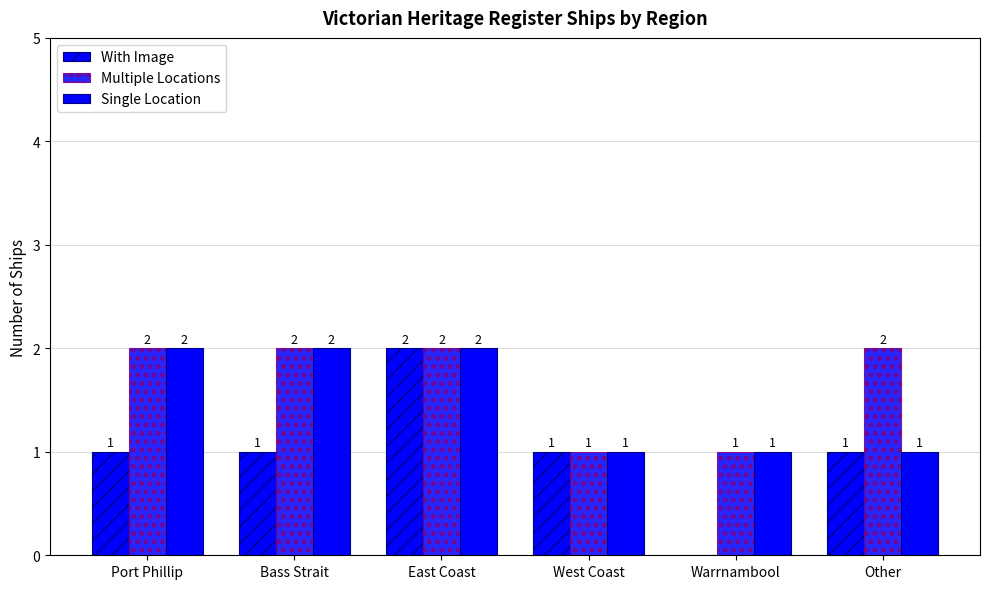

Rank the series at West Coast from lowest to highest value.

With Image, Multiple Locations, Single Location